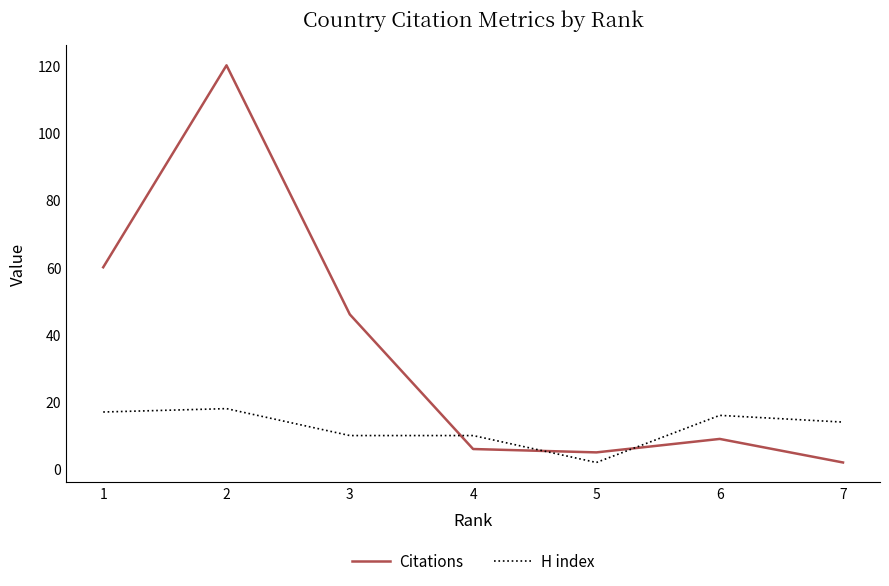

How many lines are shown in the chart?

2